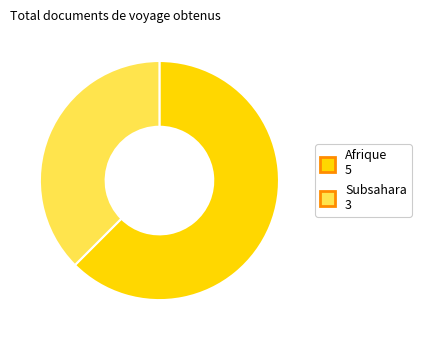

Which slice represents more than half of the pie?

Afrique 5